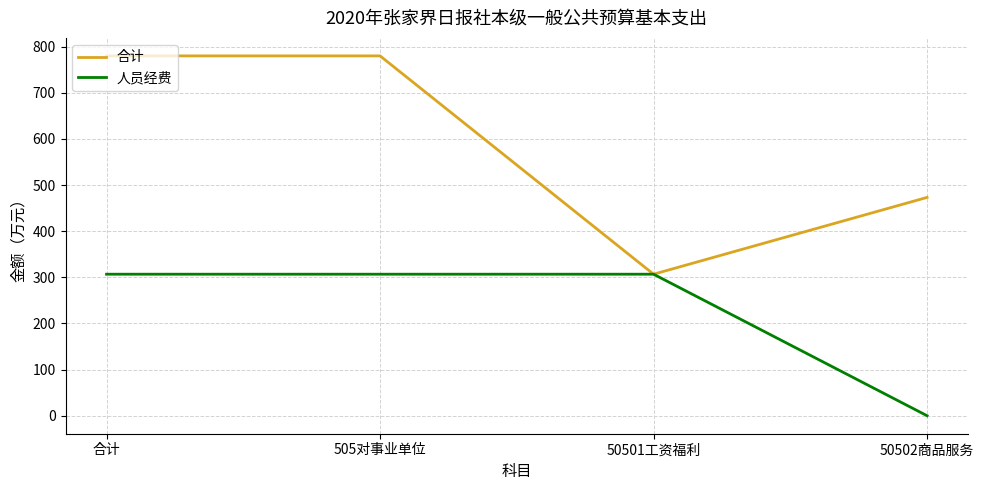

Reading right to left, extract all data points from this chart.

合计: 50502商品服务=473.2	50501工资福利=306.8	505对事业单位=779.9	合计=779.9
人员经费: 50502商品服务=0.0	50501工资福利=306.8	505对事业单位=306.8	合计=306.8